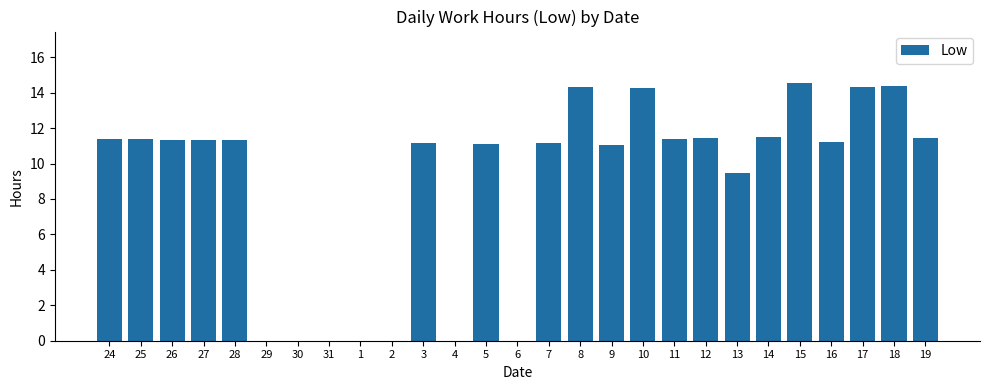

What is the maximum value shown in the chart?

14.5